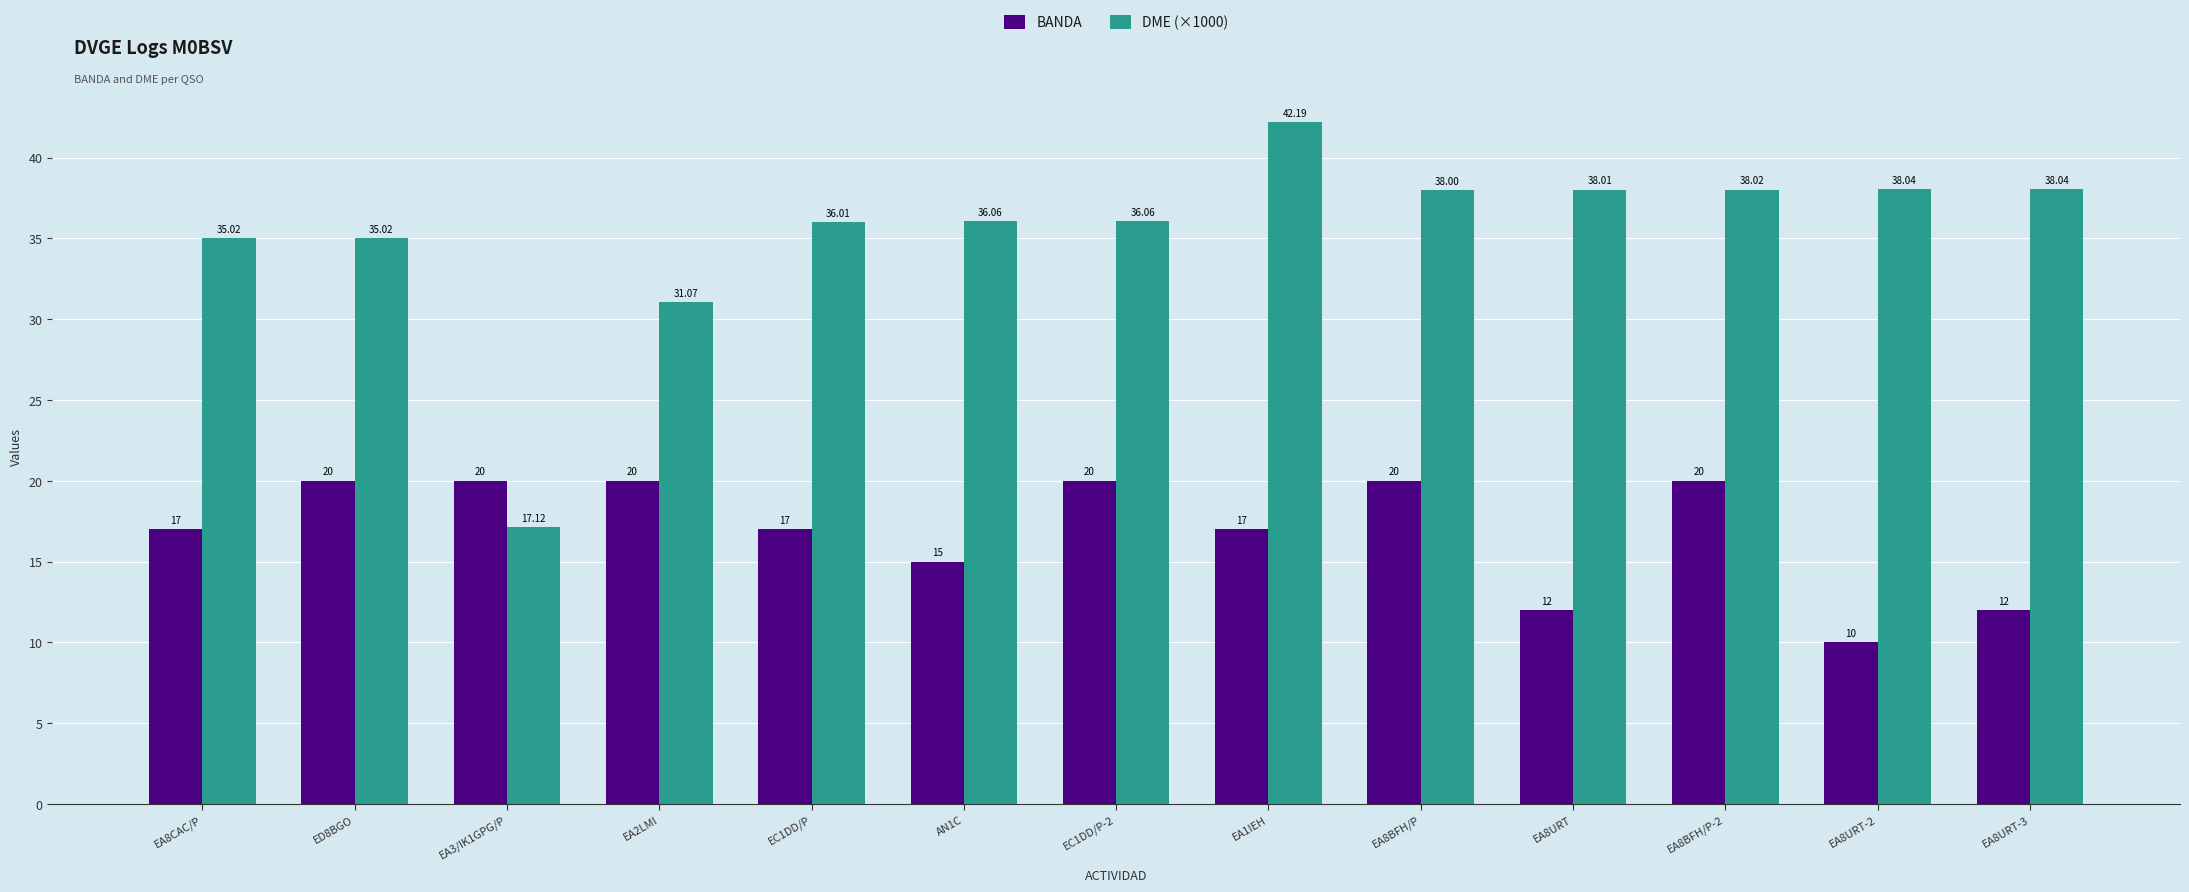

At EA8BFH/P, list the series in order from smallest to largest.

BANDA, DME (×1000)